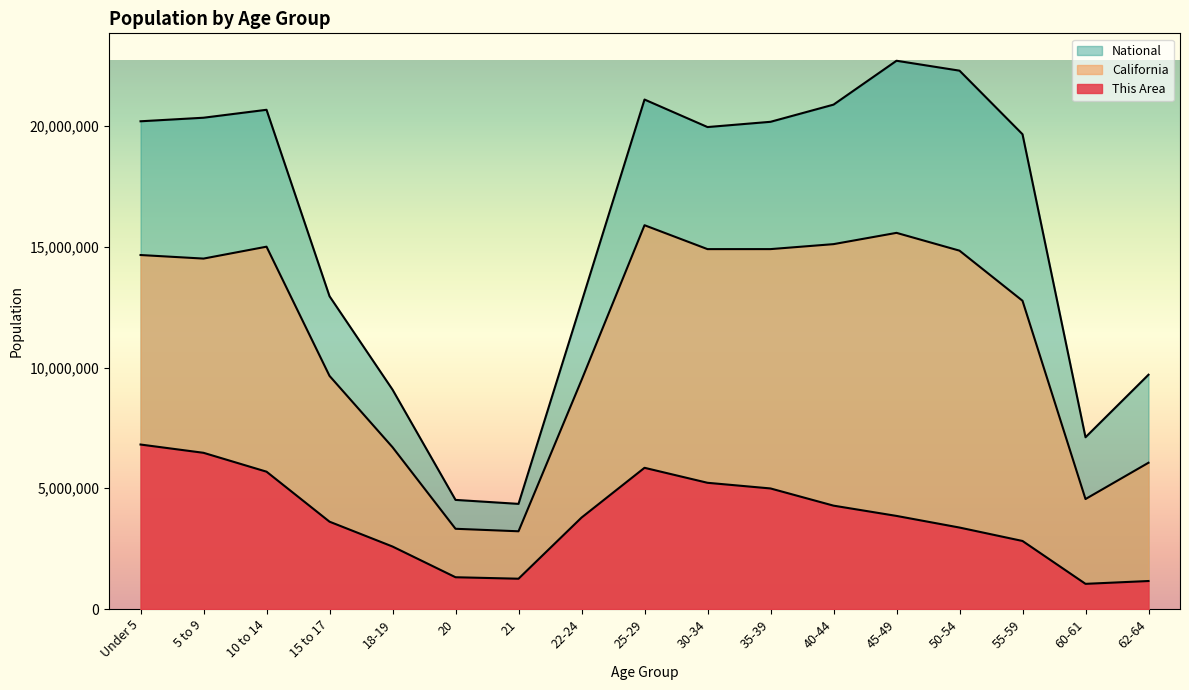

List the labels in order of California value, smallest first.

21, 20, 60-61, 62-64, 18-19, 22-24, 15 to 17, 55-59, 5 to 9, Under 5, 50-54, 30-34, 35-39, 10 to 14, 40-44, 45-49, 25-29